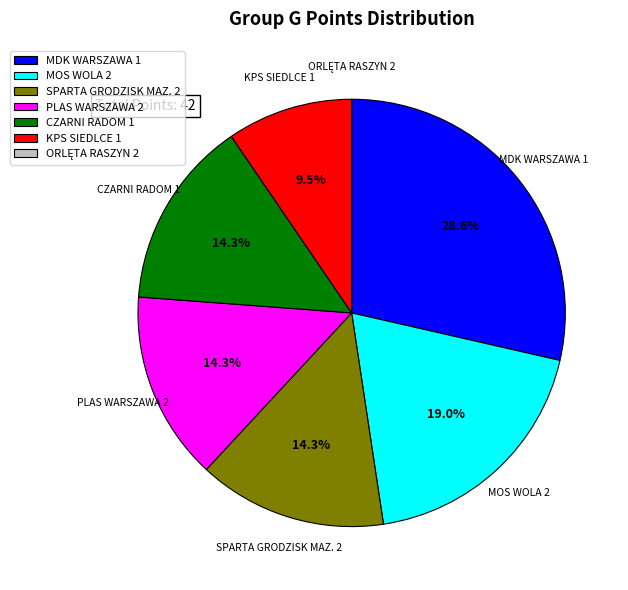

Combined, what portion of the pie is CZARNI RADOM 1 and MDK WARSZAWA 1?

42.9%